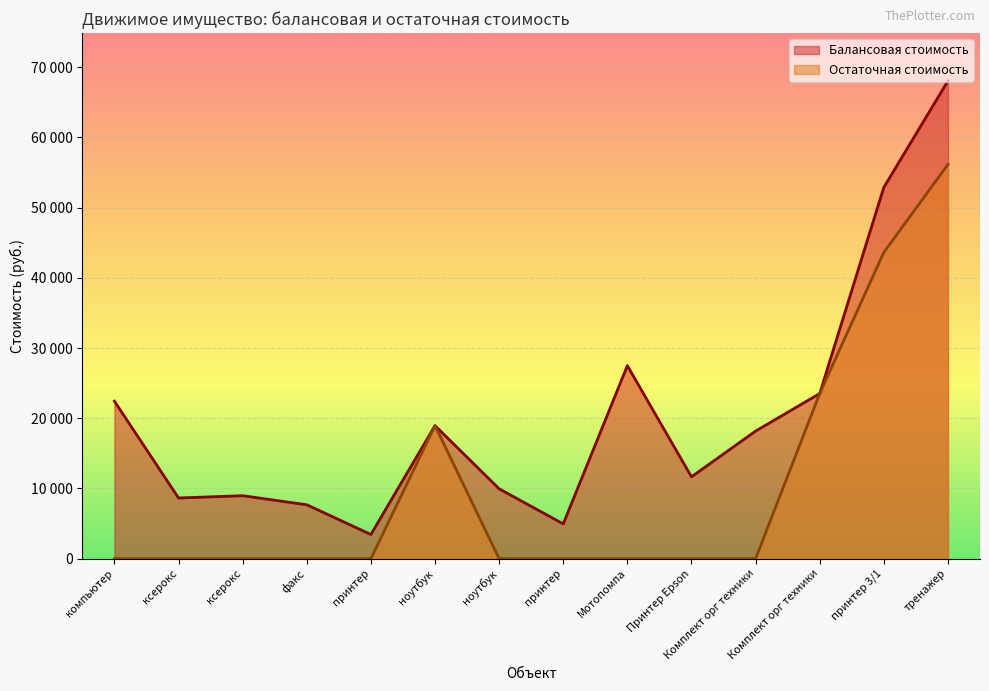

True or false: Остаточная стоимость and Балансовая стоимость intersect in this chart.

False